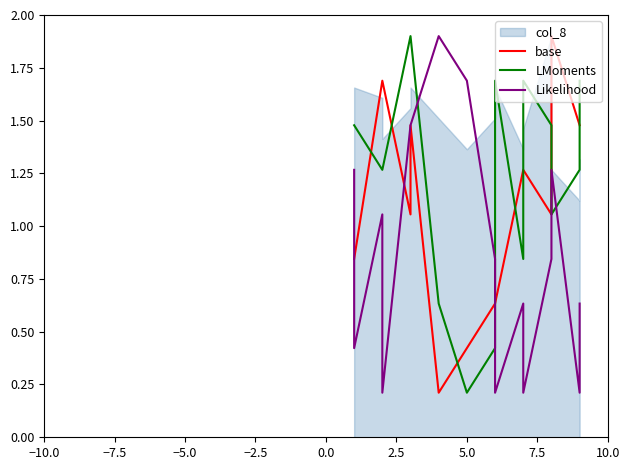

What is the sum of all LMoments values?

21.1